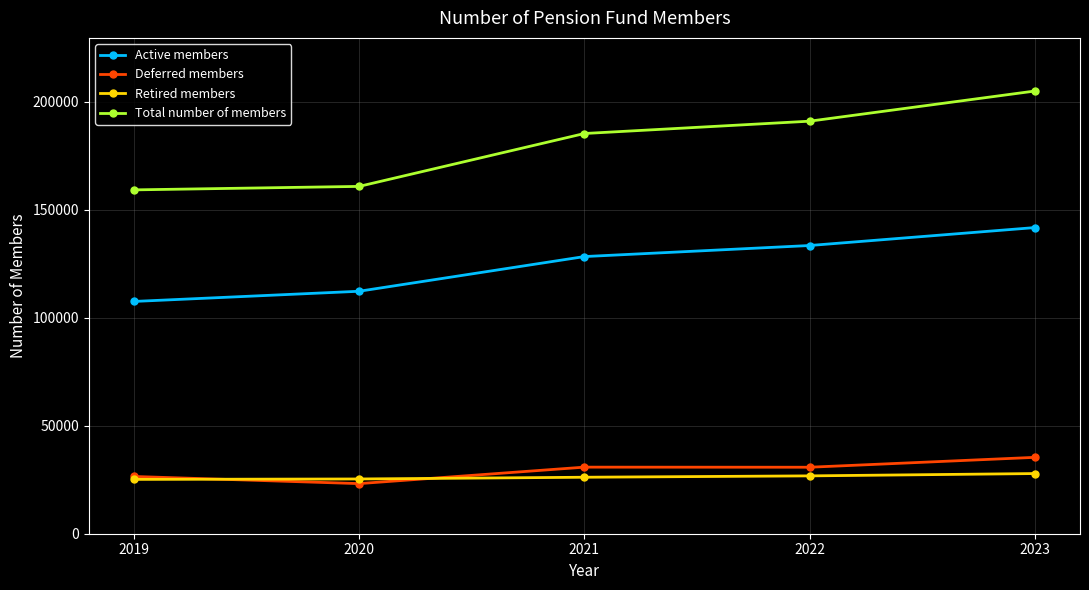

The value of Deferred members at 2022 is 12920. True or false?

False